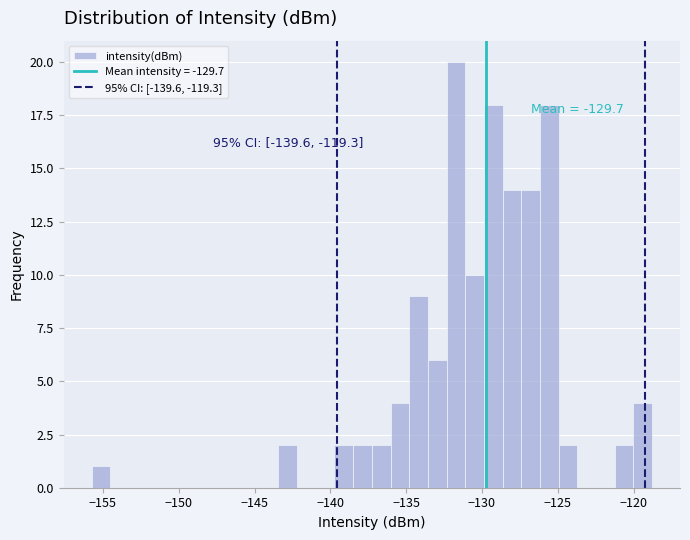

Around what value on the x-axis is the tallest bar? Give the approximate position of its centre, as read against the axis.

-131.5